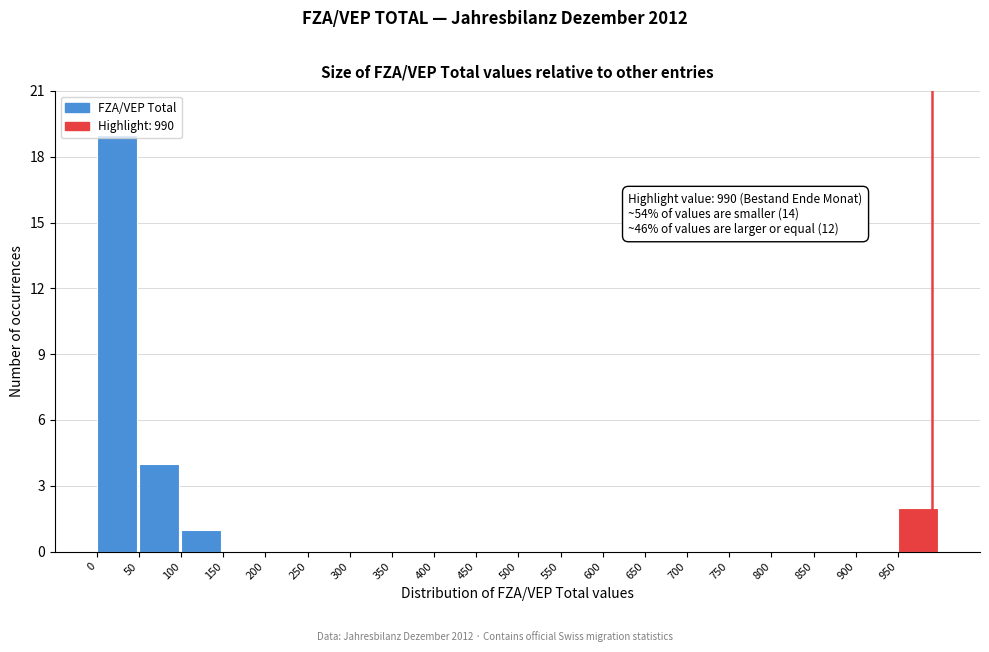

Over which range of the x-axis is the bar tallest?

0 to 50